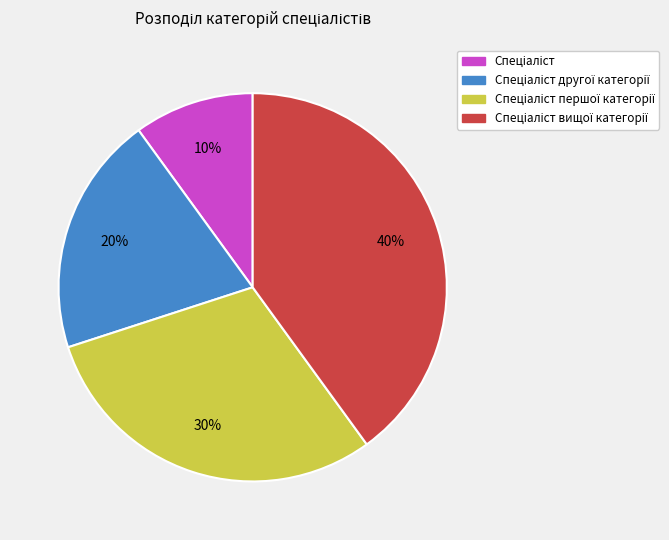

To the nearest percent, what is the average slice percentage?

25%